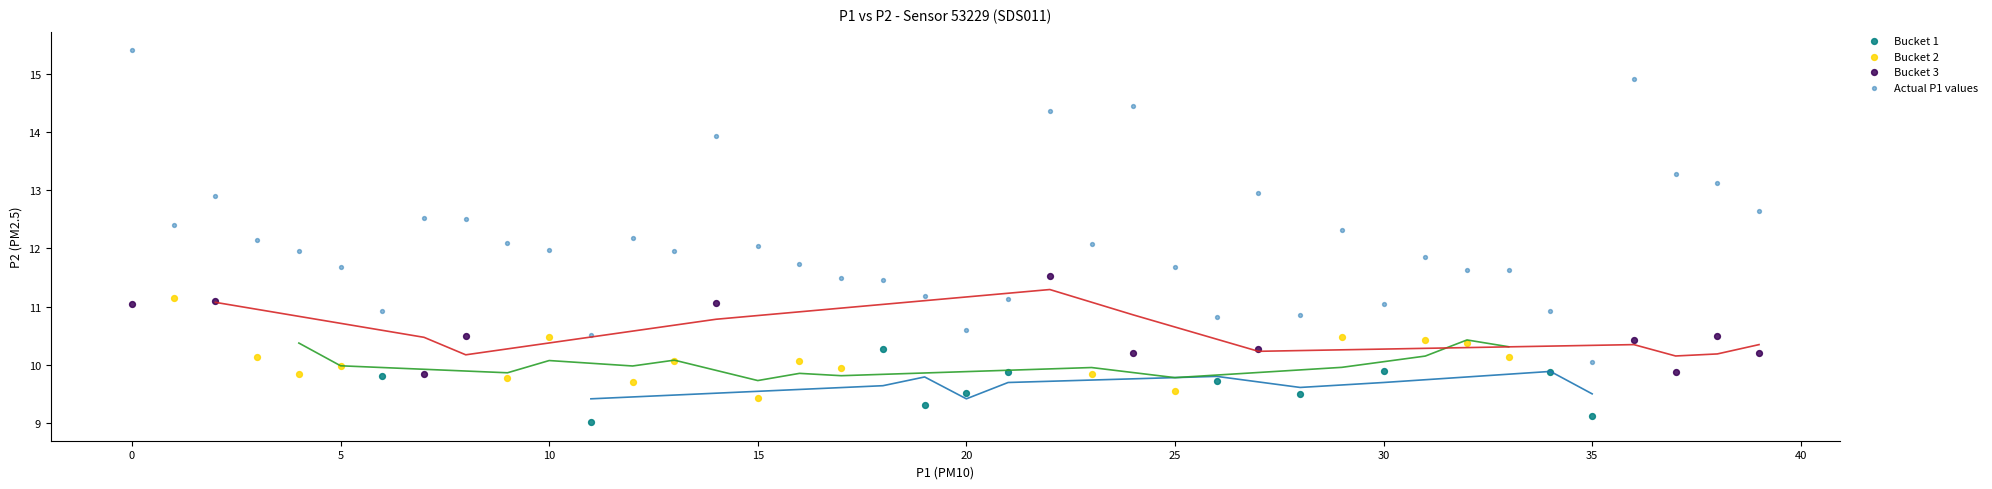

Which series contains the highest Y value?

Actual P1 values